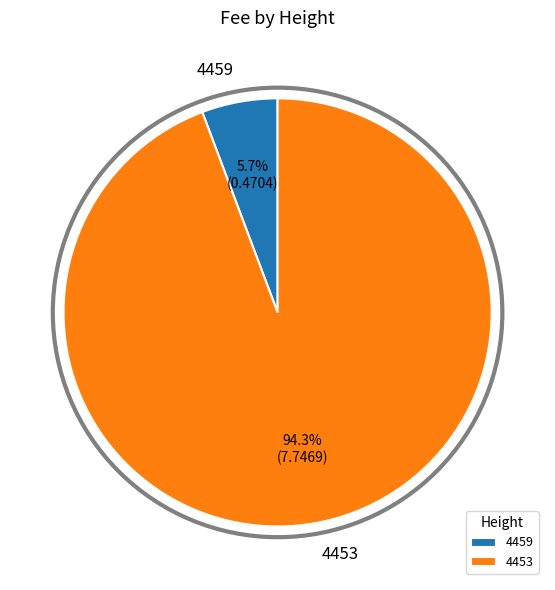

Does 4459 represent more than half of the total?

No